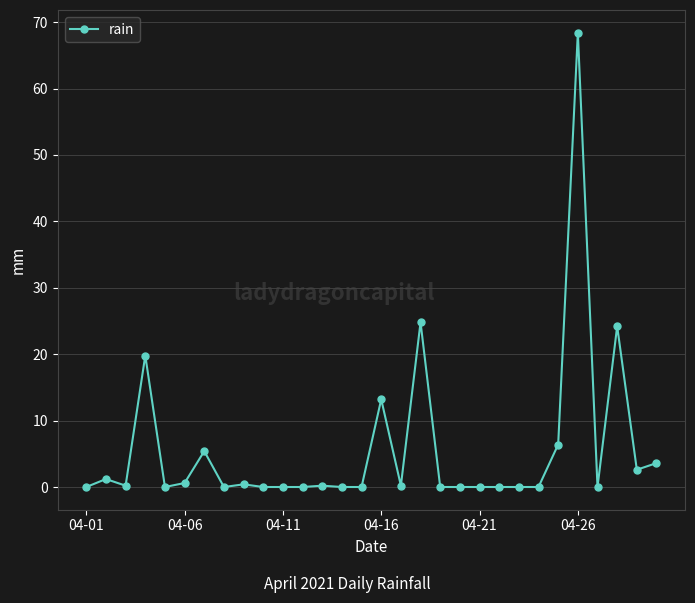

What is the sum of all values?

171.2